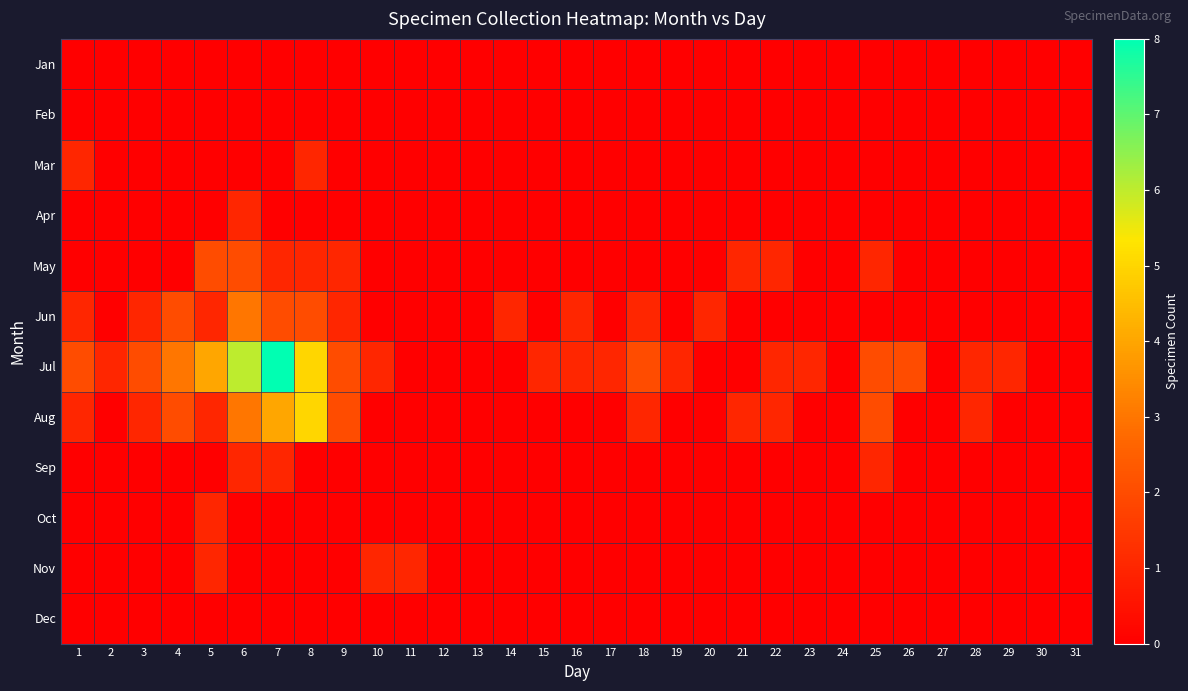

How many distinct data groups are displayed?

12